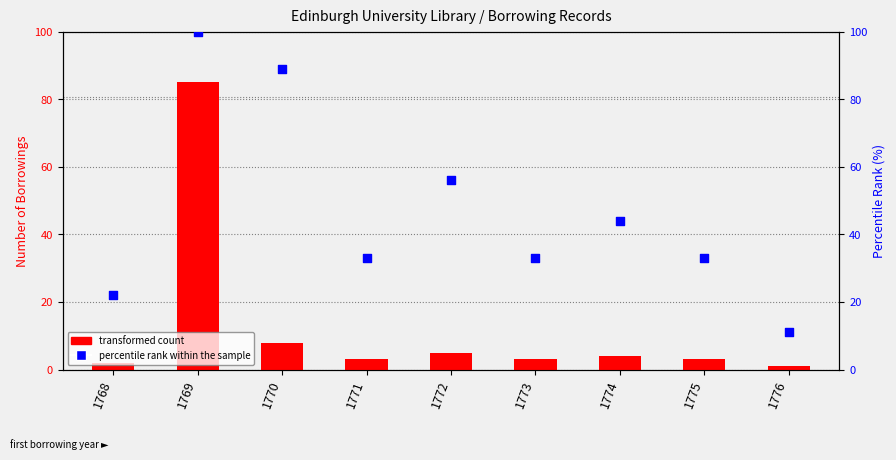

Is the value of percentile rank within the sample at 1773 greater than the value of transformed count at 1776?

Yes